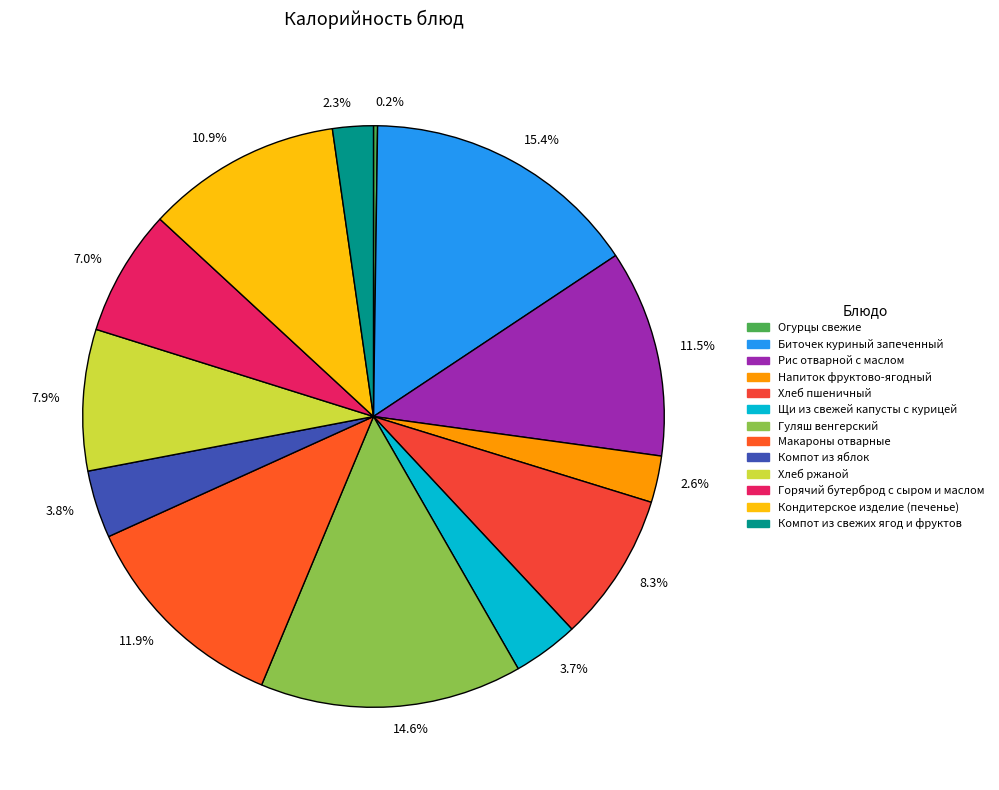

Which slice is the largest?

15.4%